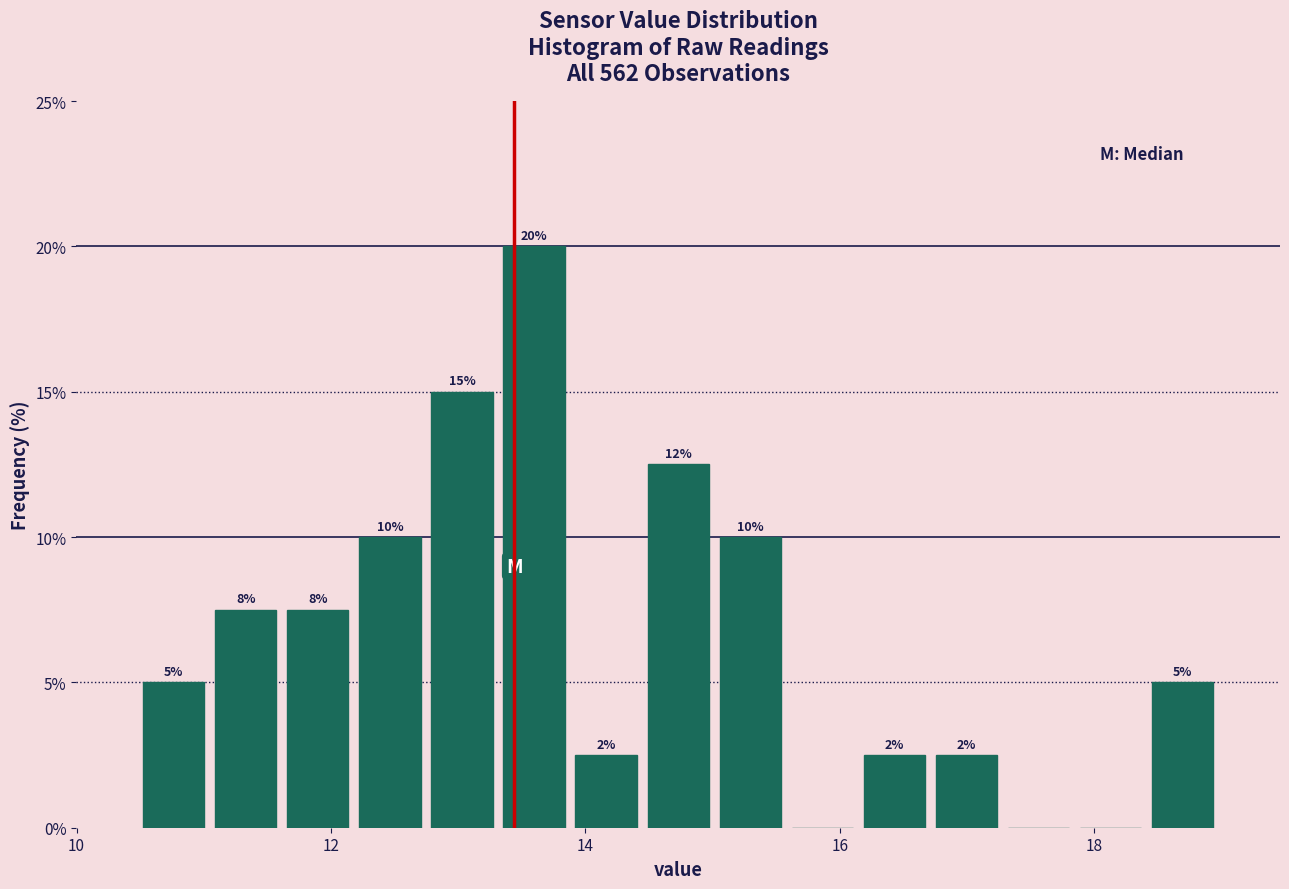

Read against the x-axis, roughly where is the centre of the tallest bar?

13.6